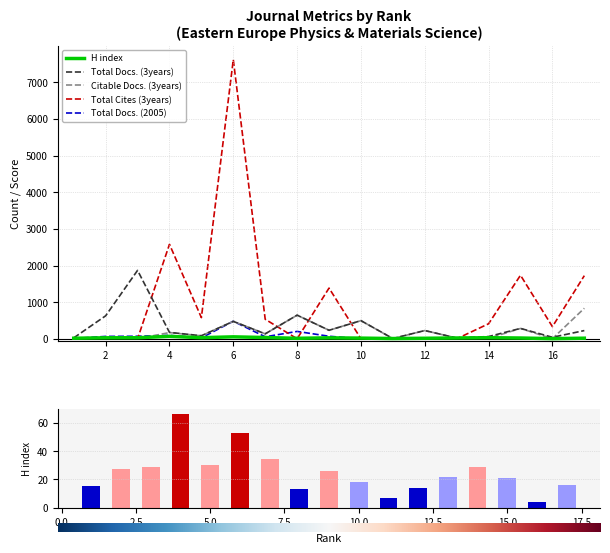

What is the difference between the H index values at 9 and 12?

12